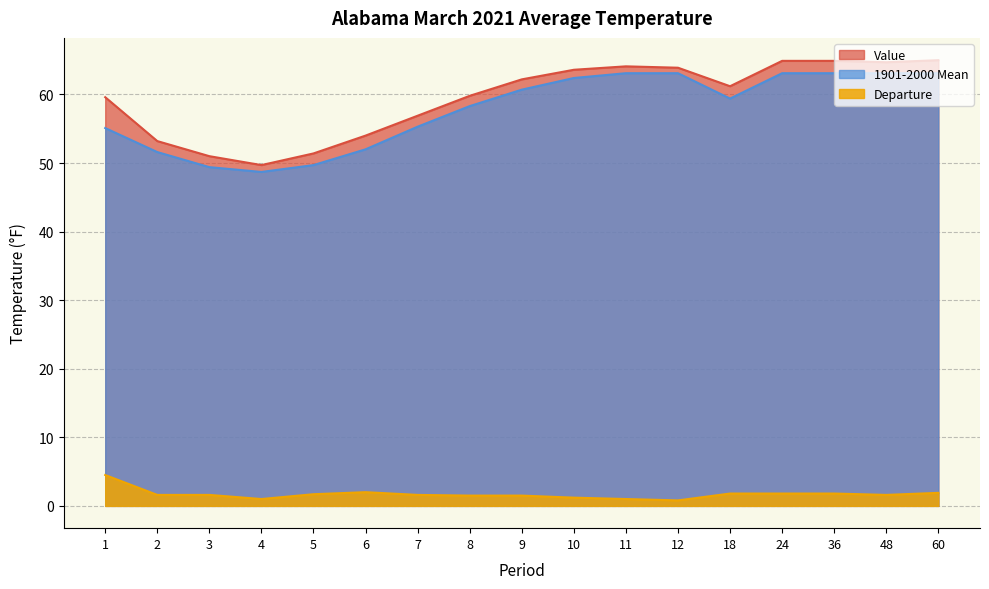

The Departure series shows 2.6 at 24. True or false?

False